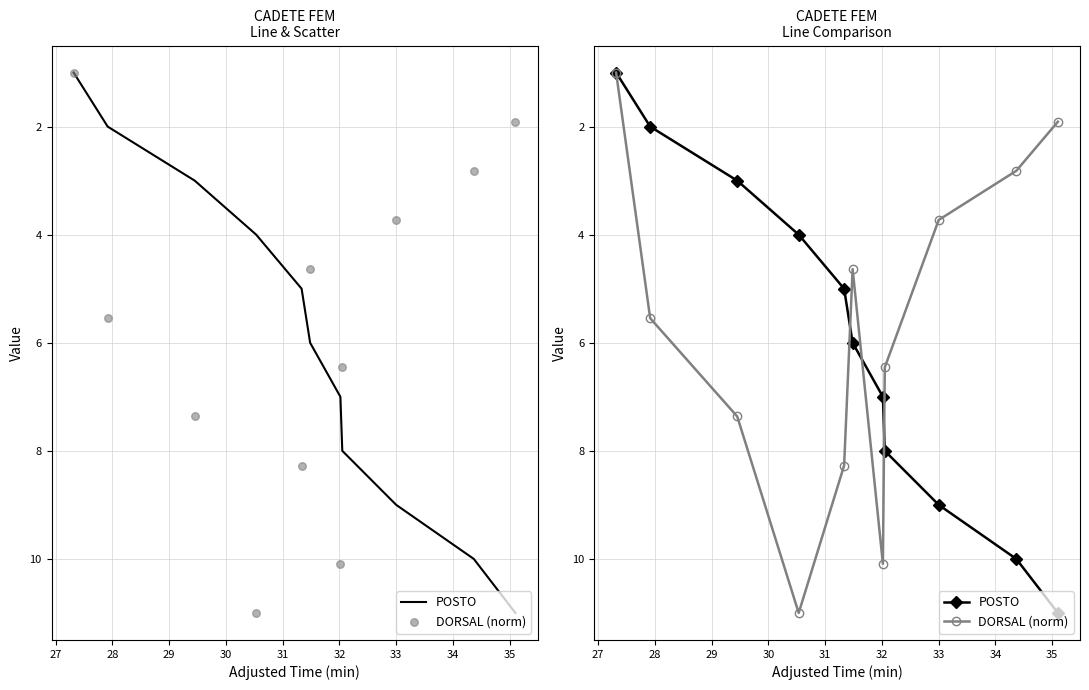

Which series has the largest total across all categories?

POSTO